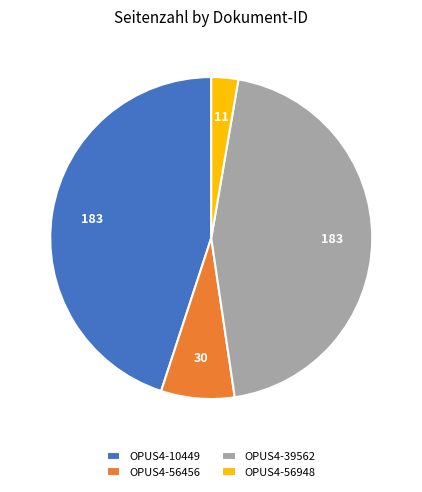

Which category has the smallest portion of the pie?

OPUS4-56948